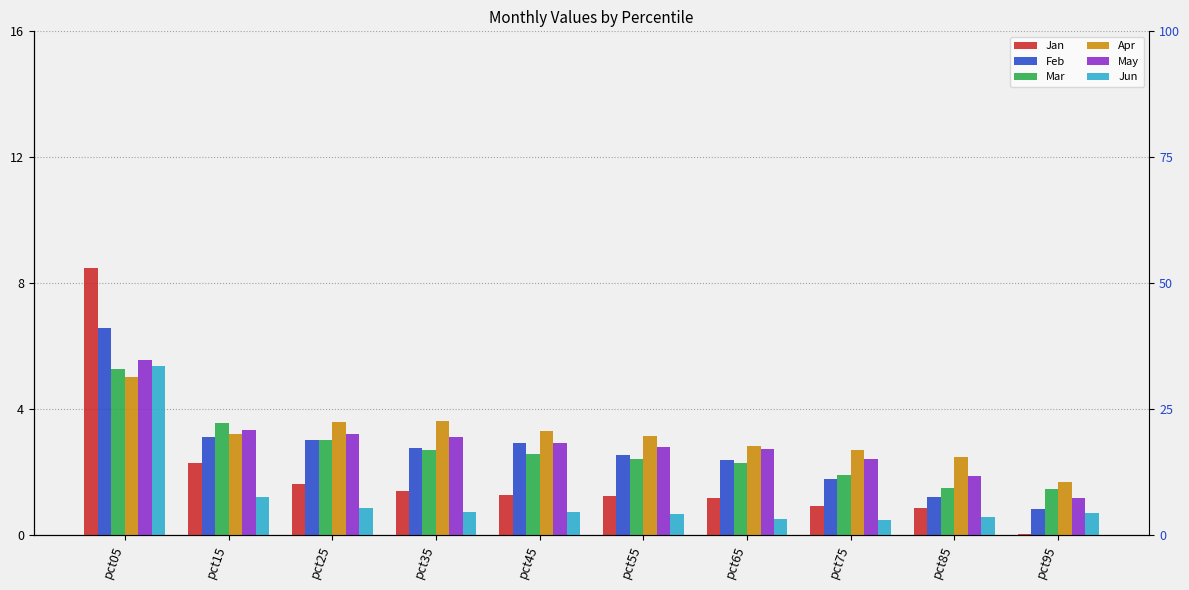

Reading left to right, transcribe all the data shown in this chart.

Jan: 8.5	2.3	1.6	1.4	1.3	1.2	1.2	0.9	0.8	0.0
Feb: 6.6	3.1	3.0	2.8	2.9	2.6	2.4	1.8	1.2	0.8
Mar: 5.3	3.5	3.0	2.7	2.6	2.4	2.3	1.9	1.5	1.5
Apr: 5.0	3.2	3.6	3.6	3.3	3.1	2.8	2.7	2.5	1.7
May: 5.6	3.3	3.2	3.1	2.9	2.8	2.7	2.4	1.9	1.2
Jun: 5.4	1.2	0.9	0.7	0.7	0.7	0.5	0.5	0.6	0.7